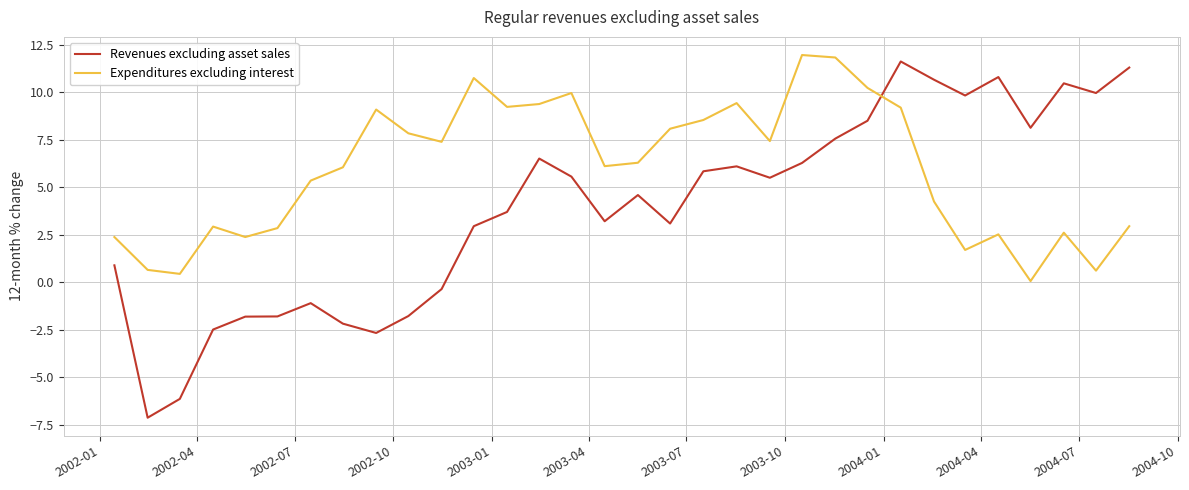

After their last crossing, which series has the higher values: Expenditures excluding interest or Revenues excluding asset sales?

Revenues excluding asset sales